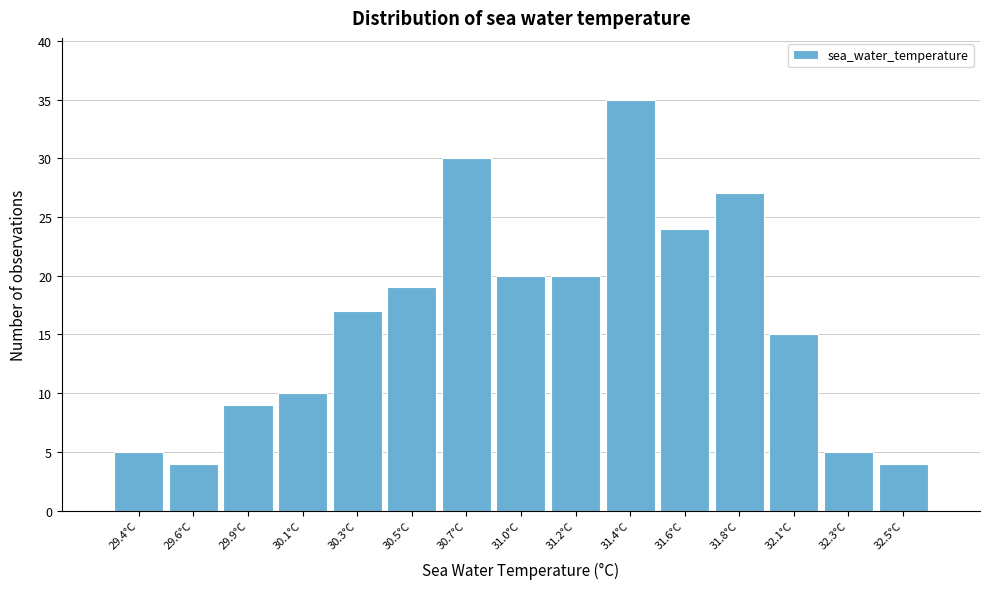

Reading right to left, transcribe all the data shown in this chart.

4	5	15	27	24	35	20	20	30	19	17	10	9	4	5